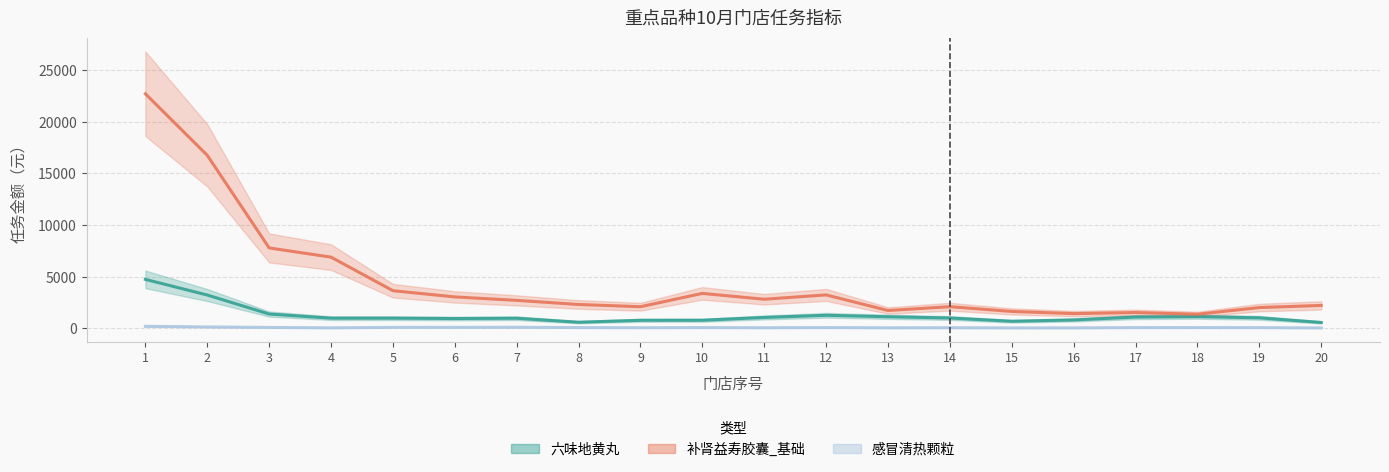

Which series has the largest total across all categories?

补肾益寿胶囊_基础